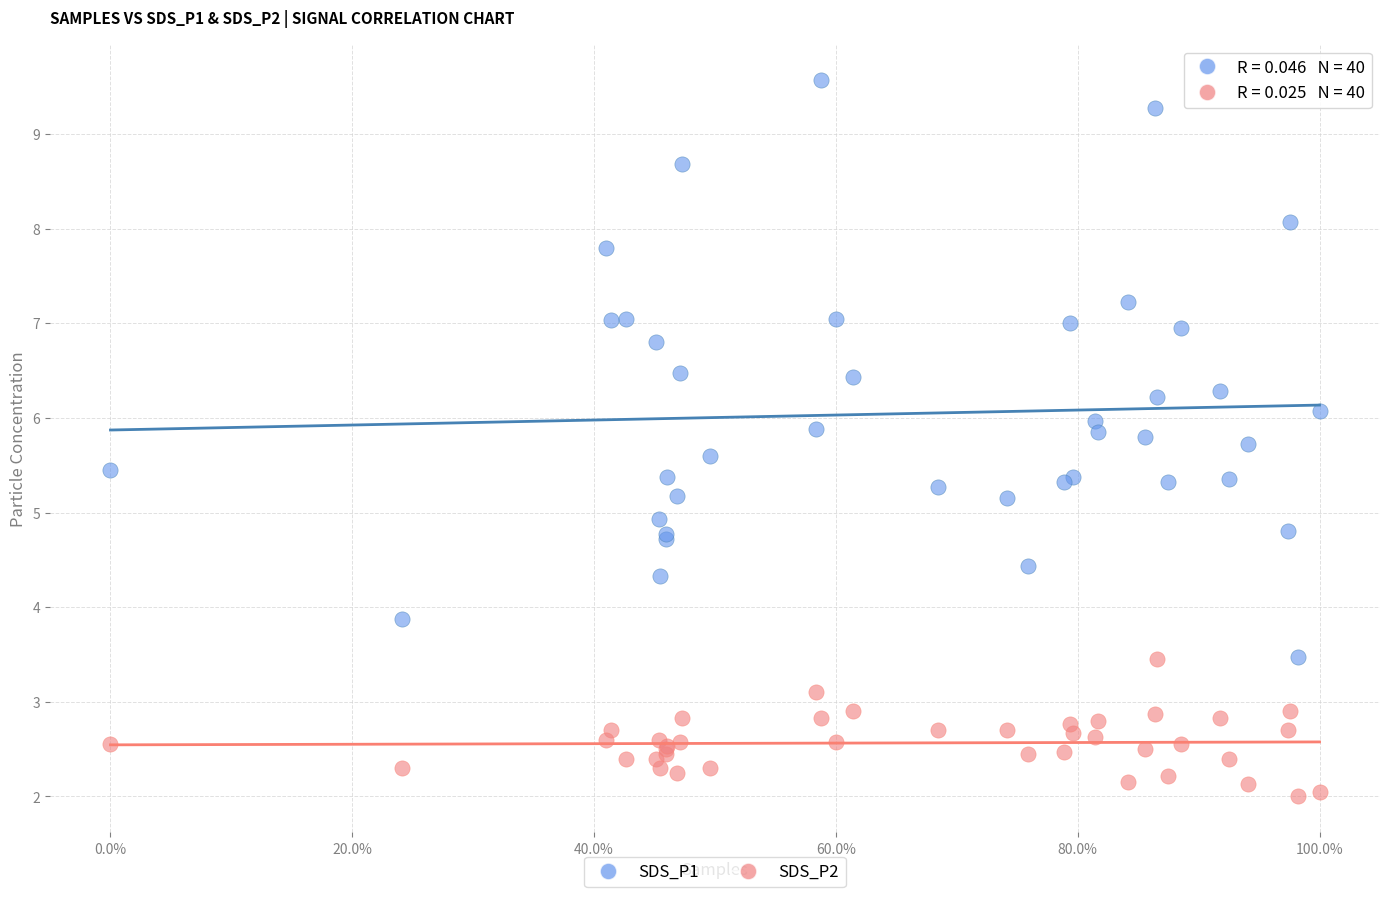

Which series reaches the maximum Y coordinate?

SDS_P1